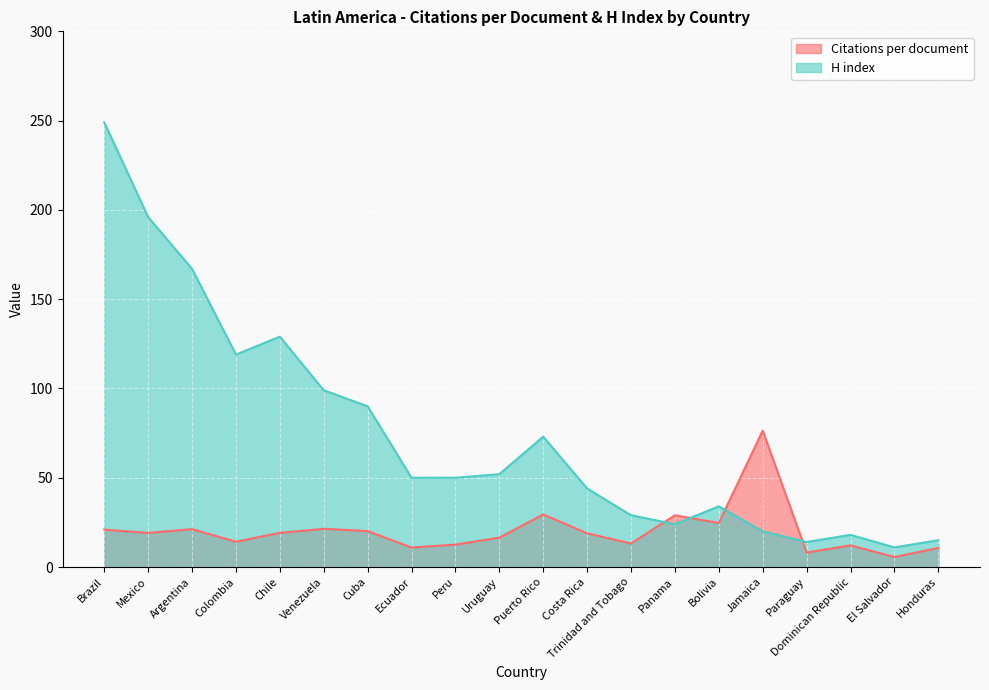

Does the chart display data point markers on the line(s)?

No